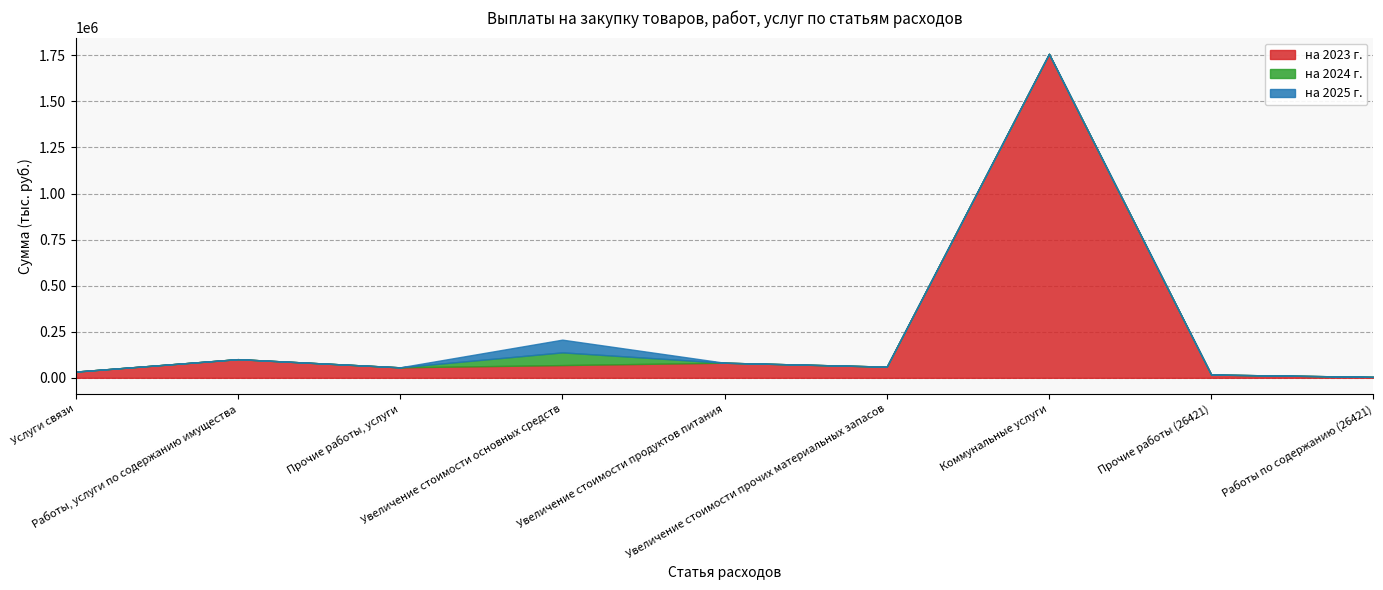

True or false: на 2025 г. and на 2024 г. cross at least once.

False